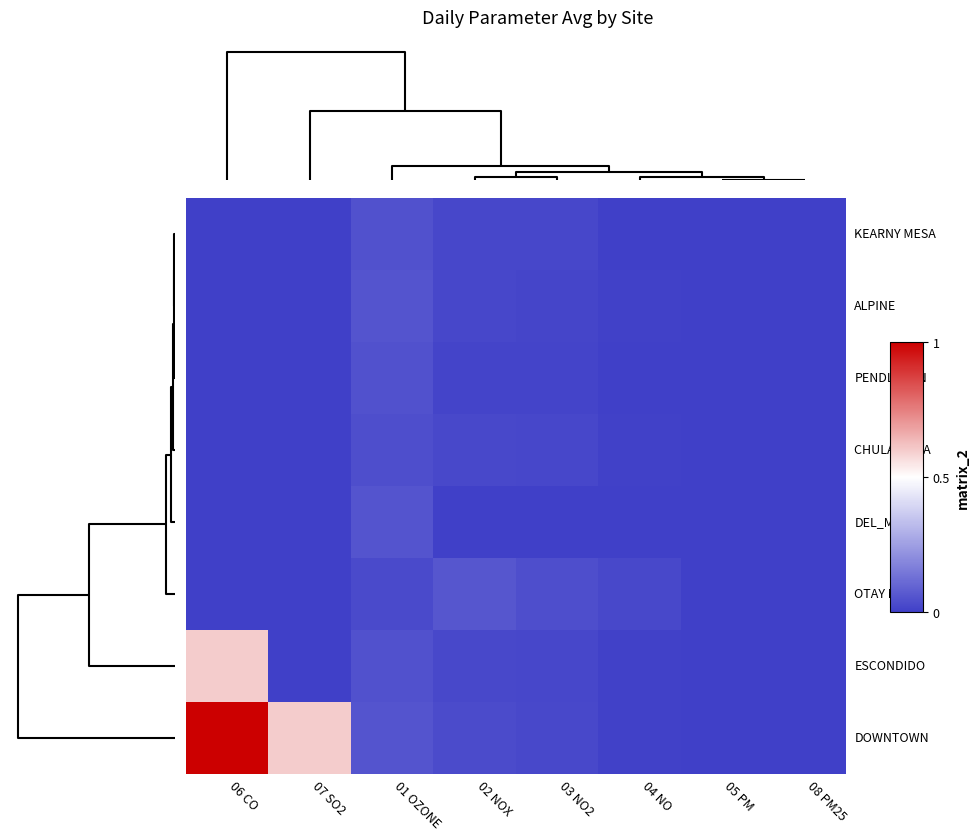

Which series has the widest spread of values?

row_0